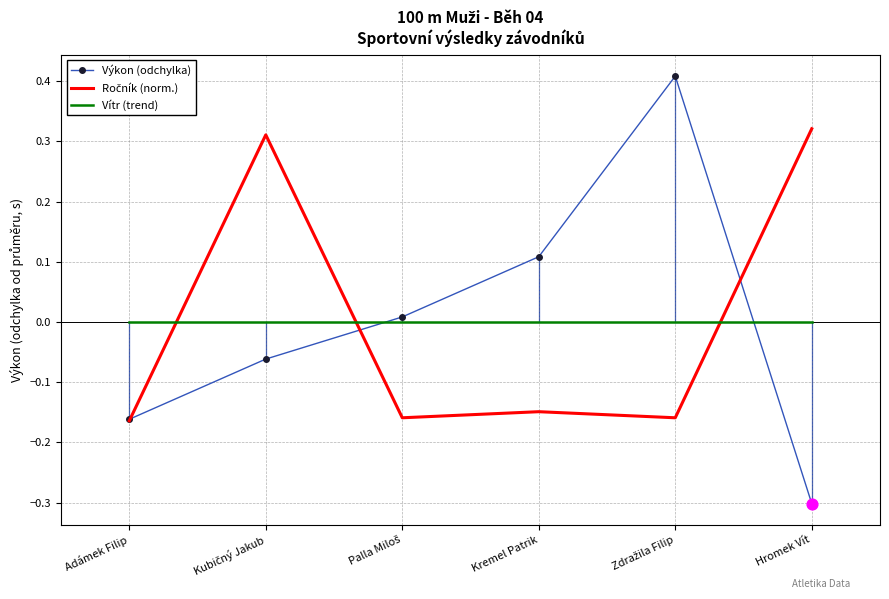

After their last crossing, which series has the higher values: Výkon (odchylka) or Vítr (trend)?

Vítr (trend)